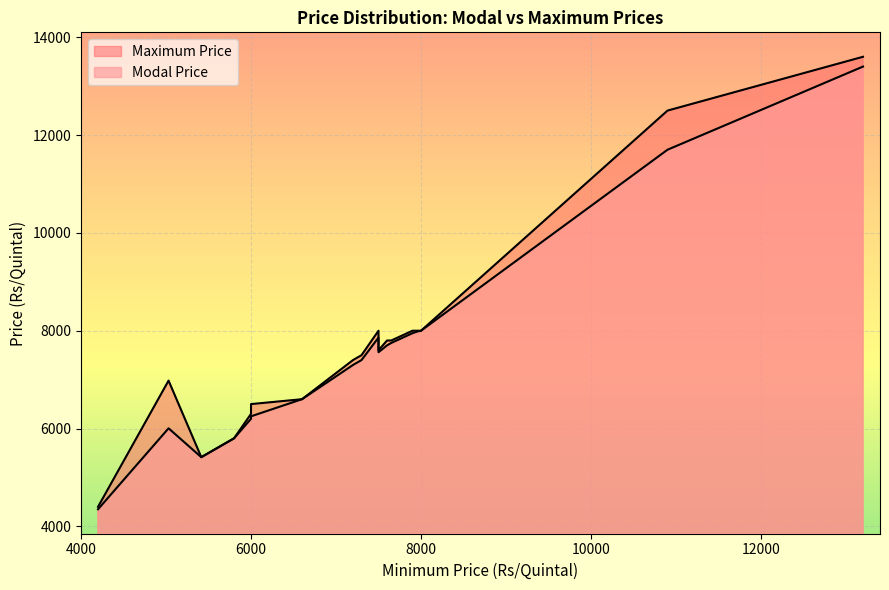

List the series in order of their peak value, highest first.

Maximum Price, Modal Price